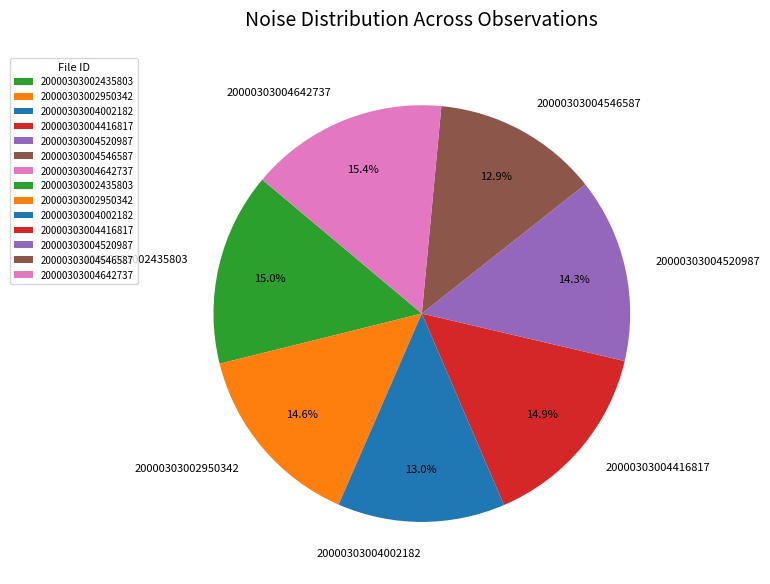

Count the number of slices in the pie.

7